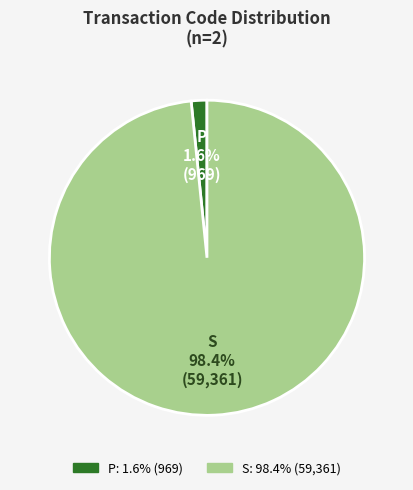

Between P and S, which is larger?

S